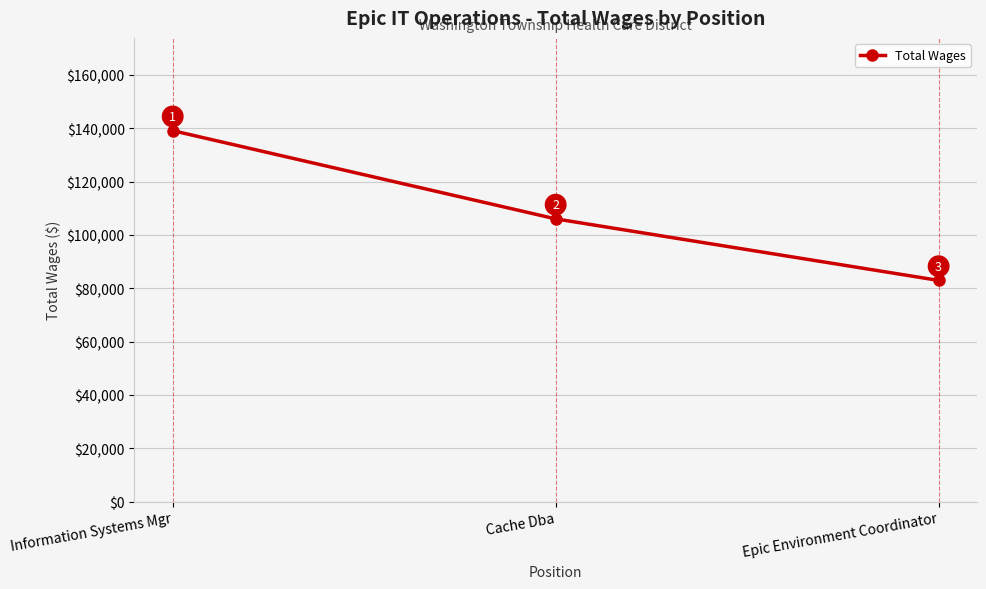

What is the minimum value shown in the chart?

82965